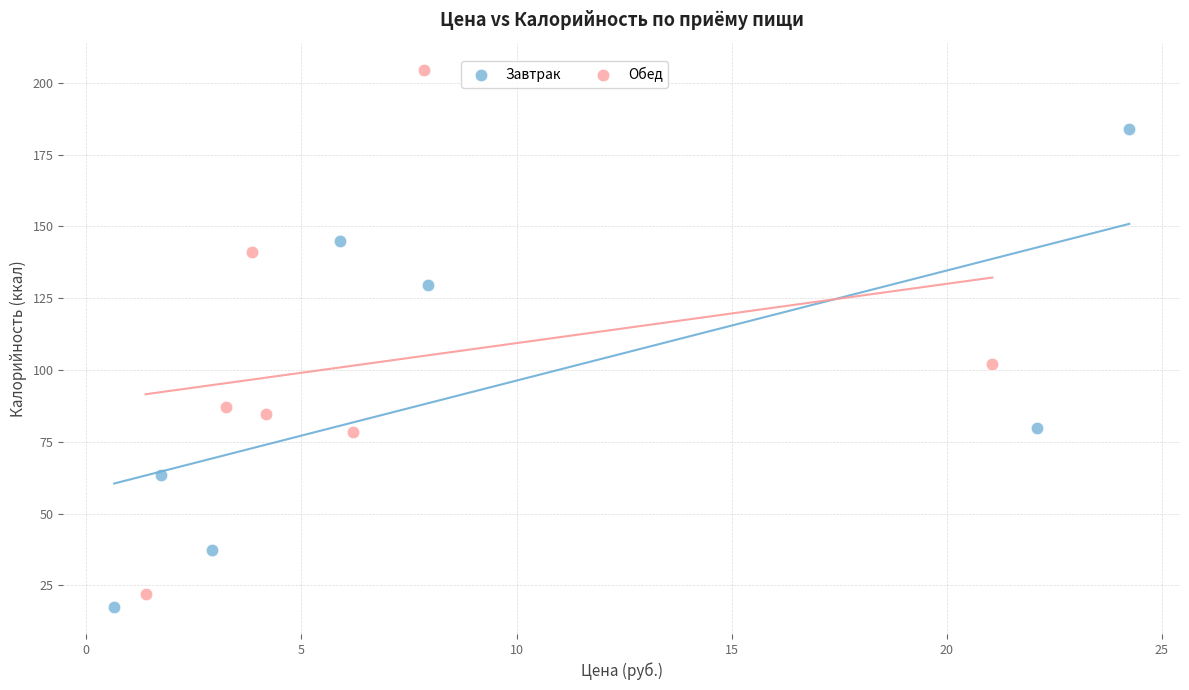

Which series contains the highest Y value?

Обед